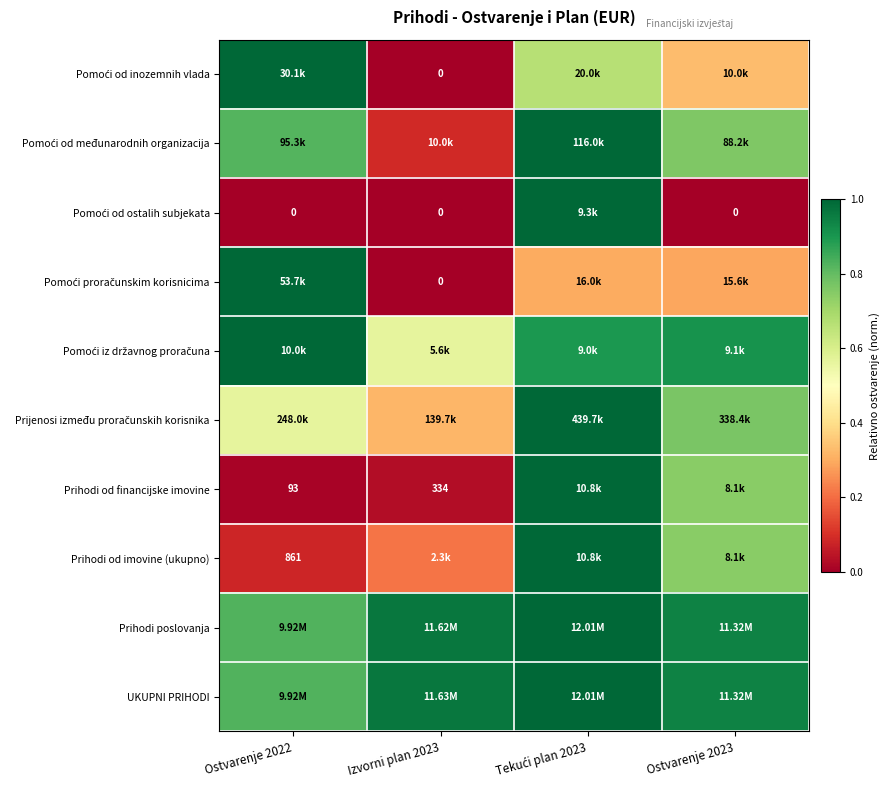

Rank the categories by Pomoći proračunskim korisnicima value from lowest to highest.

Izvorni plan 2023, Ostvarenje 2023, Tekući plan 2023, Ostvarenje 2022